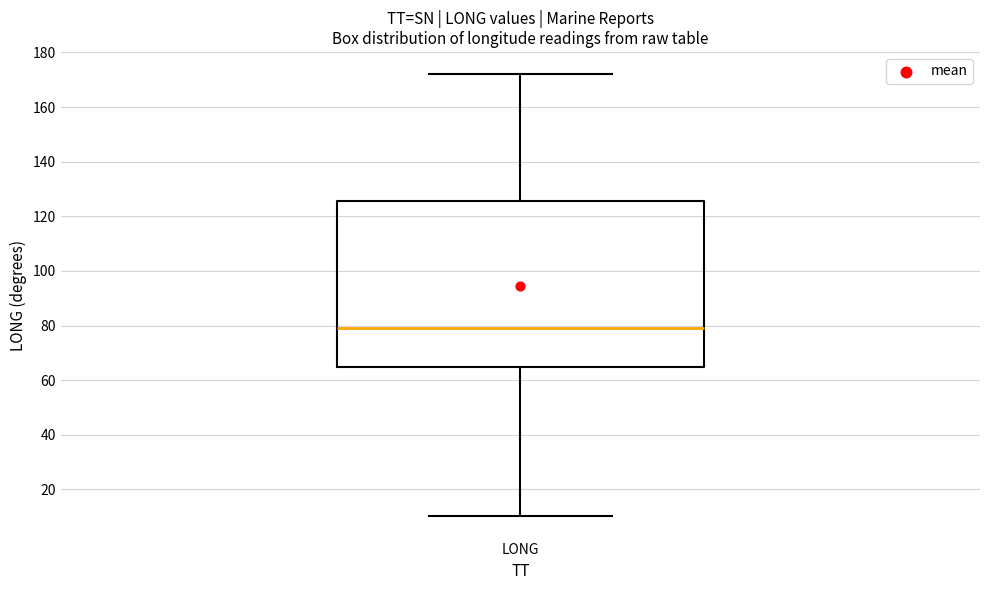

Where does the upper whisker of the box for LONG end on the y-axis? The values are not printed on the chart, so give them approximately, as read against the axis.

172